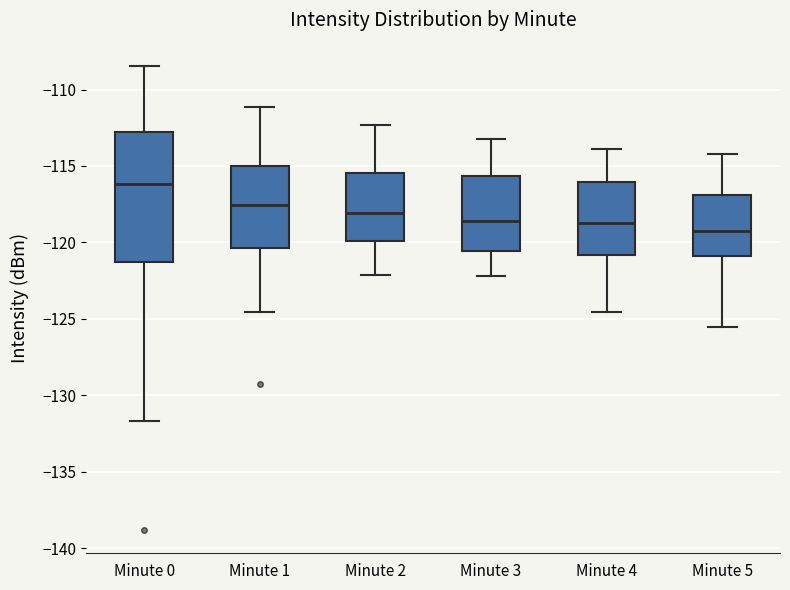

Comparing the boxes themselves (not the whiskers), which one is the tallest?

Minute 0